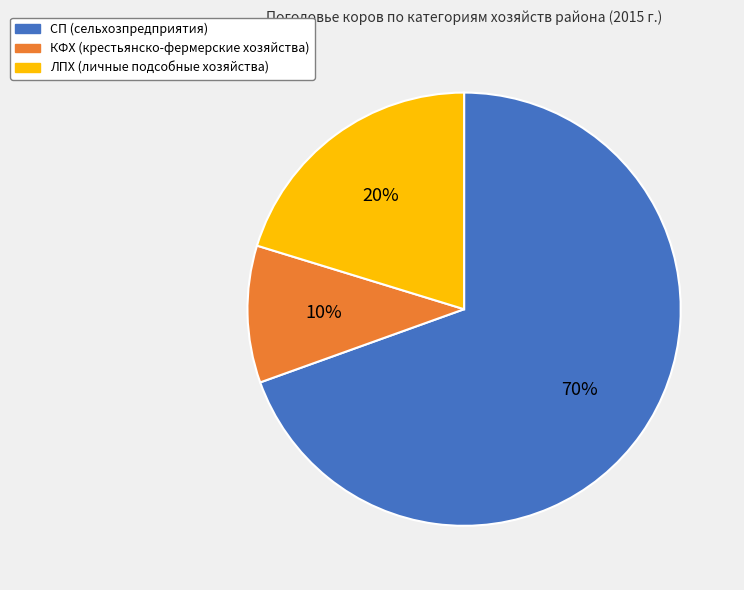

Is there any slice that represents more than half of the pie?

Yes